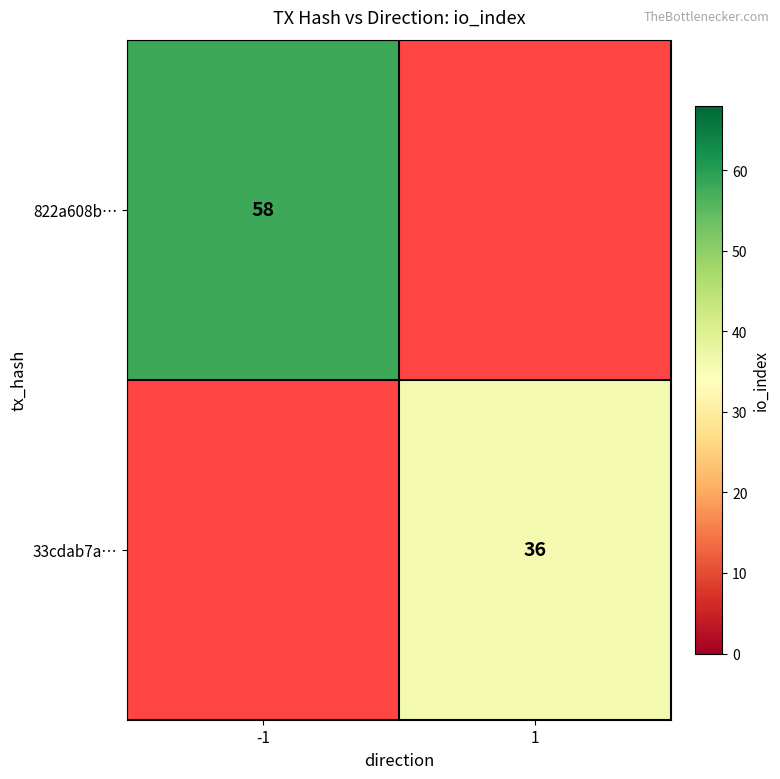

The value of 33cdab7a… at 1 is 36. True or false?

True